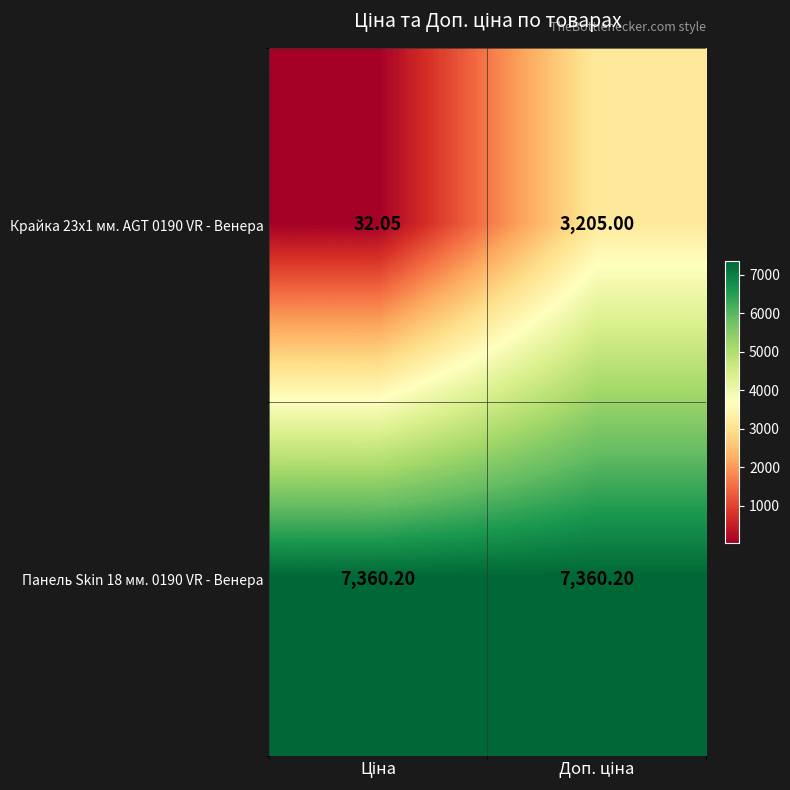

How many data points does each series have?

2